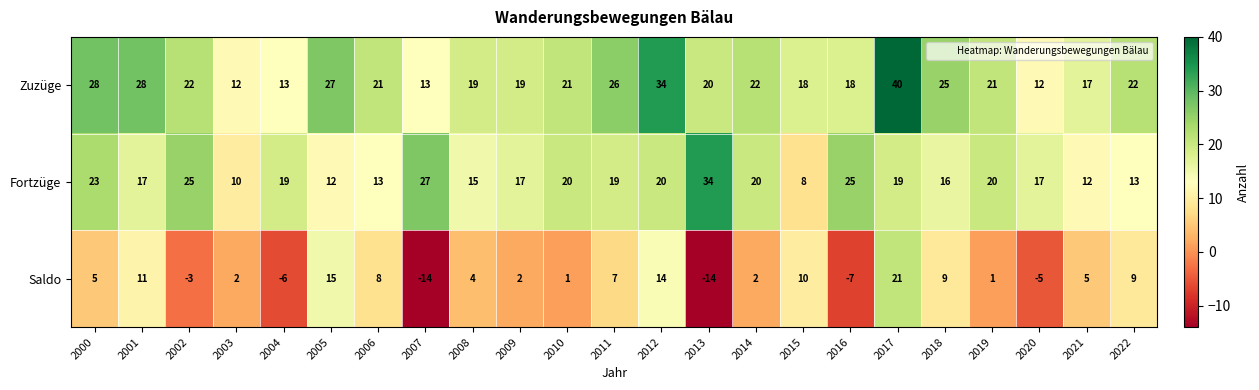

How many values in Saldo are above zero?

17